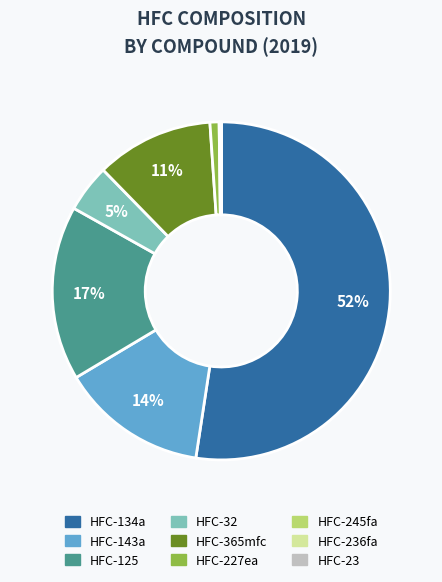

To the nearest percent, what is the average slice percentage?

11%